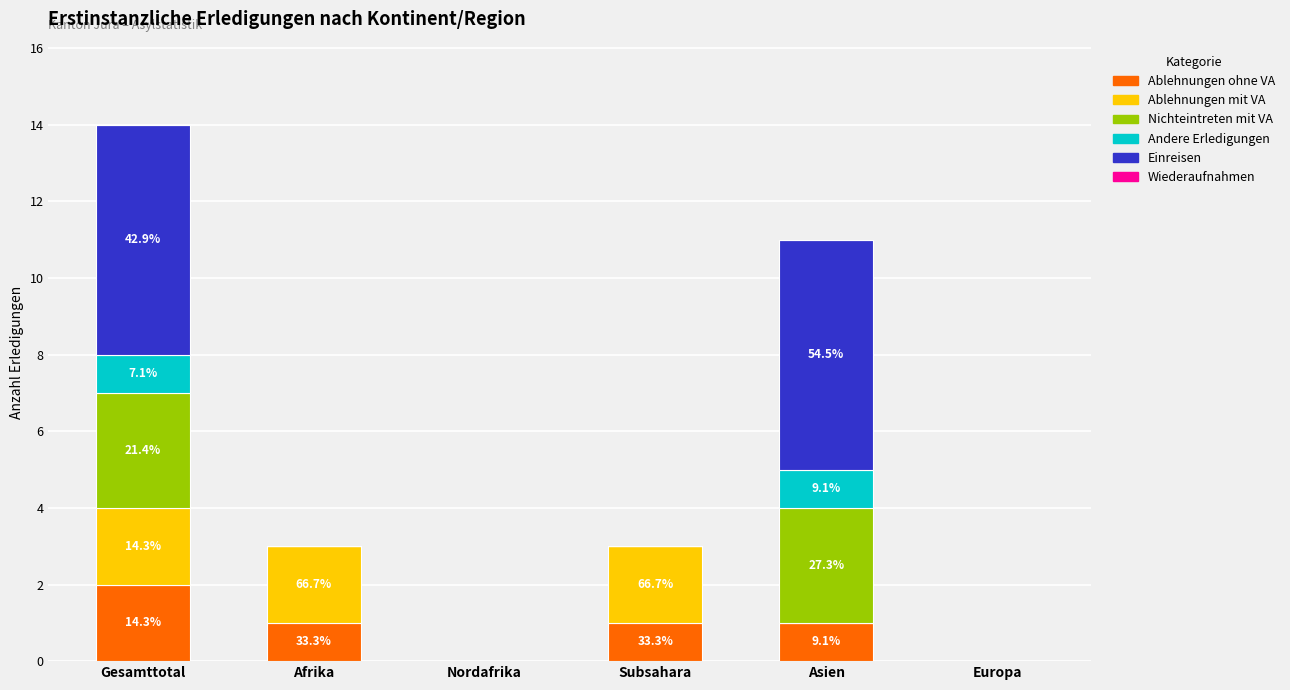

At which label does Ablehnungen ohne VA reach its peak?

Gesamttotal